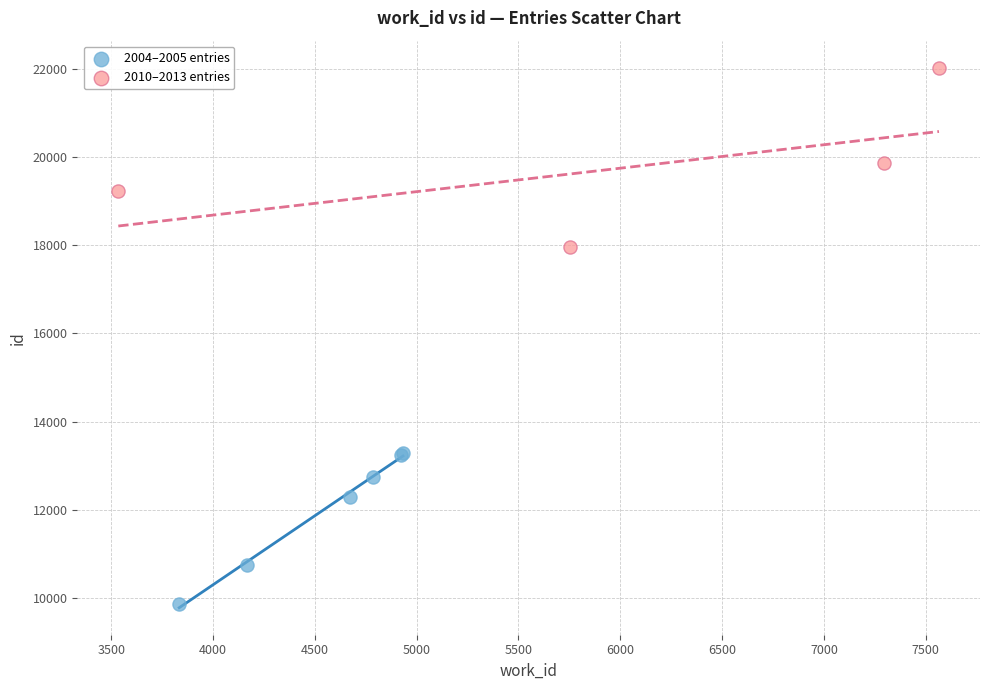

Which series contains the lowest Y value?

2004–2005 entries